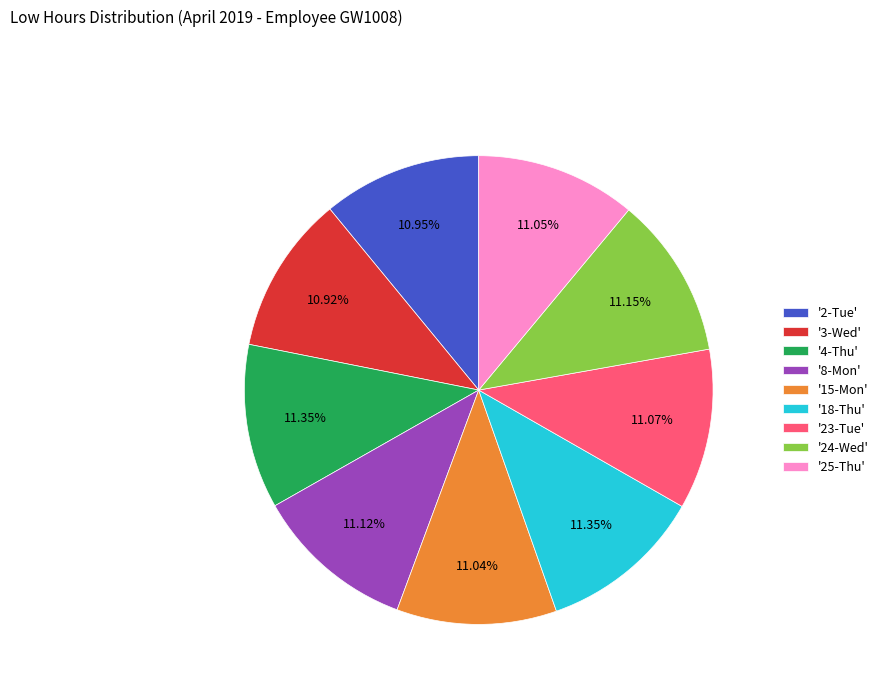

How many slices are in this pie chart?

9